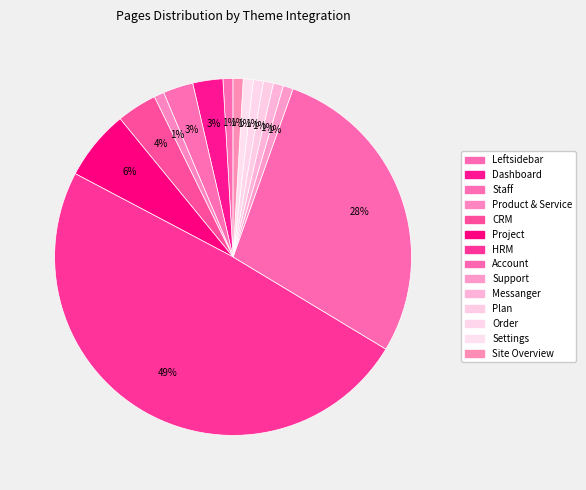

Rank the categories by value from highest to lowest.

HRM, Account, Project, CRM, Dashboard, Staff, Leftsidebar, Product & Service, Support, Messanger, Plan, Order, Settings, Site Overview